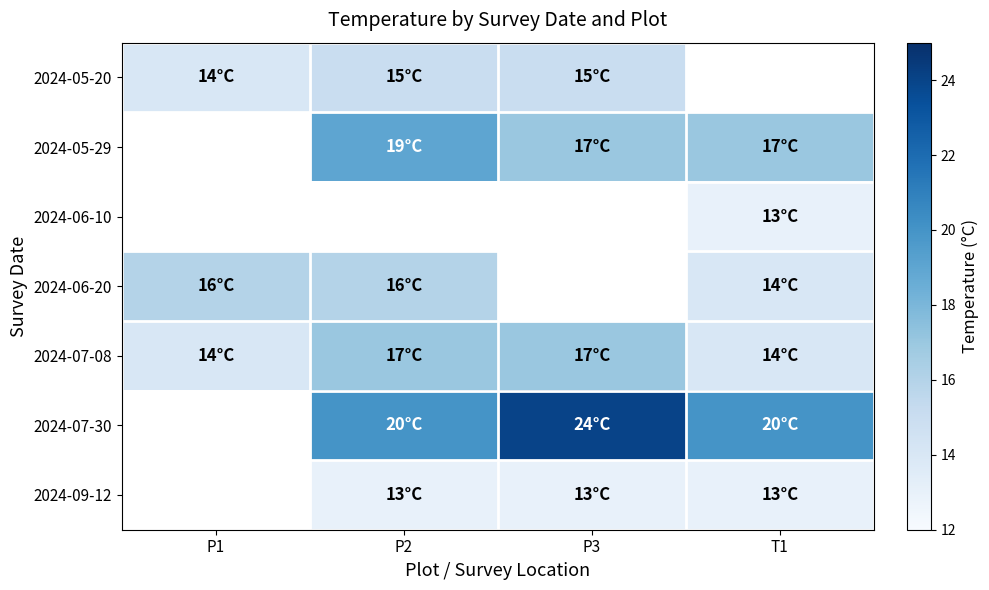

True or false: 2024-06-10 has a value of 13.0 at T1.

True